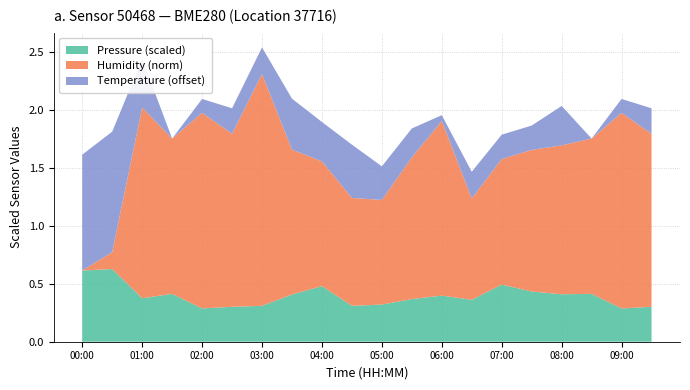

The Pressure (scaled) series shows 0.2 at 07:00. True or false?

False